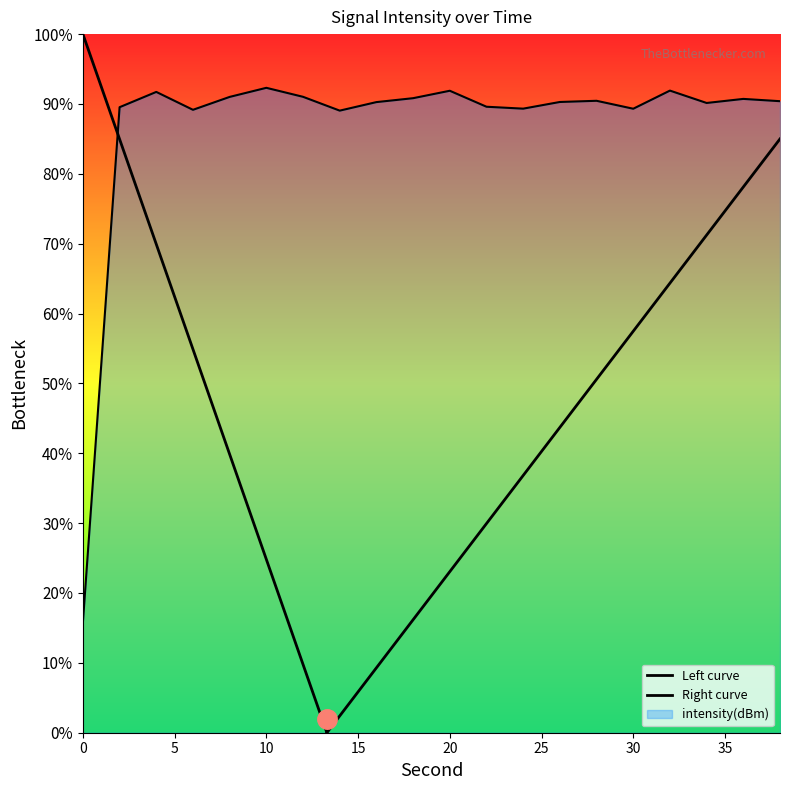

Rank the categories by value from highest to lowest.

10, 32, 20, 4, 12, 8, 18, 36, 28, 38, 26, 16, 34, 22, 2, 24, 30, 6, 14, 0